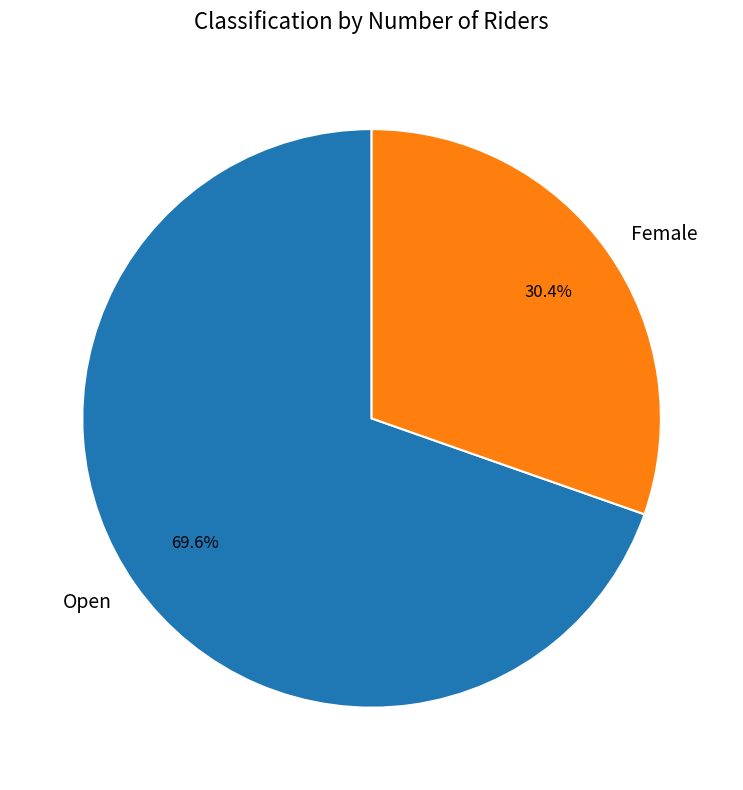

Combined, do Female and Open account for over 50%?

Yes